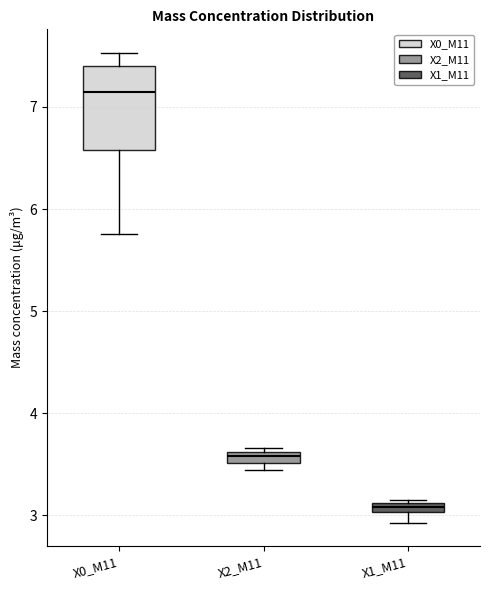

Which box's median line is the lowest?

X1_M11